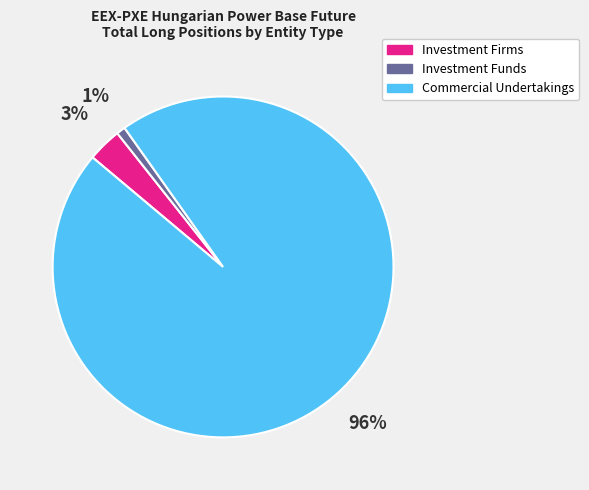

To the nearest percent, what is the difference between the largest and smallest slice percentages?

95%